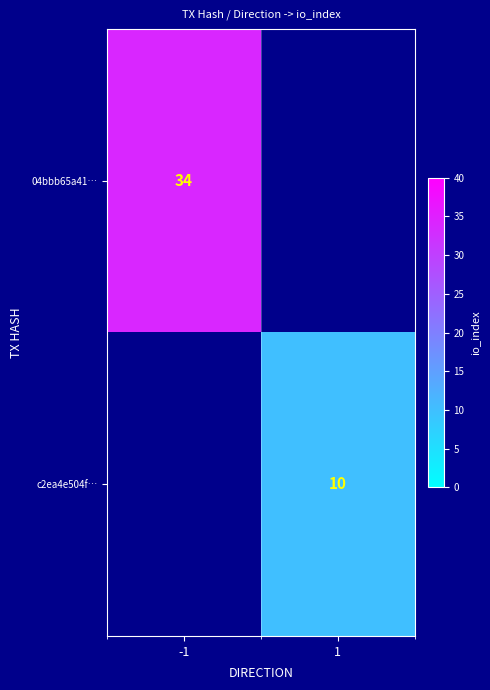

The value of c2ea4e504f… at 1 is 10. True or false?

True